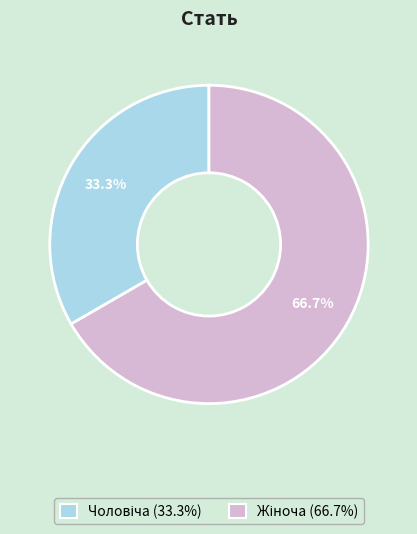

To the nearest percent, what is the difference between the largest and smallest slice percentages?

33%